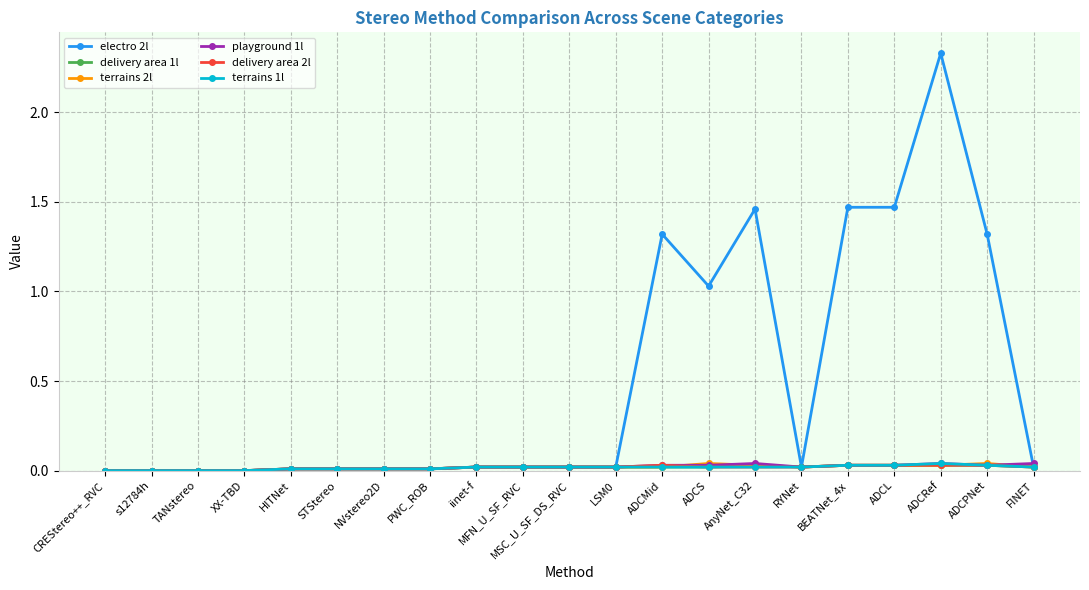

What is the label of the 21st point from the right?

CREStereo++_RVC